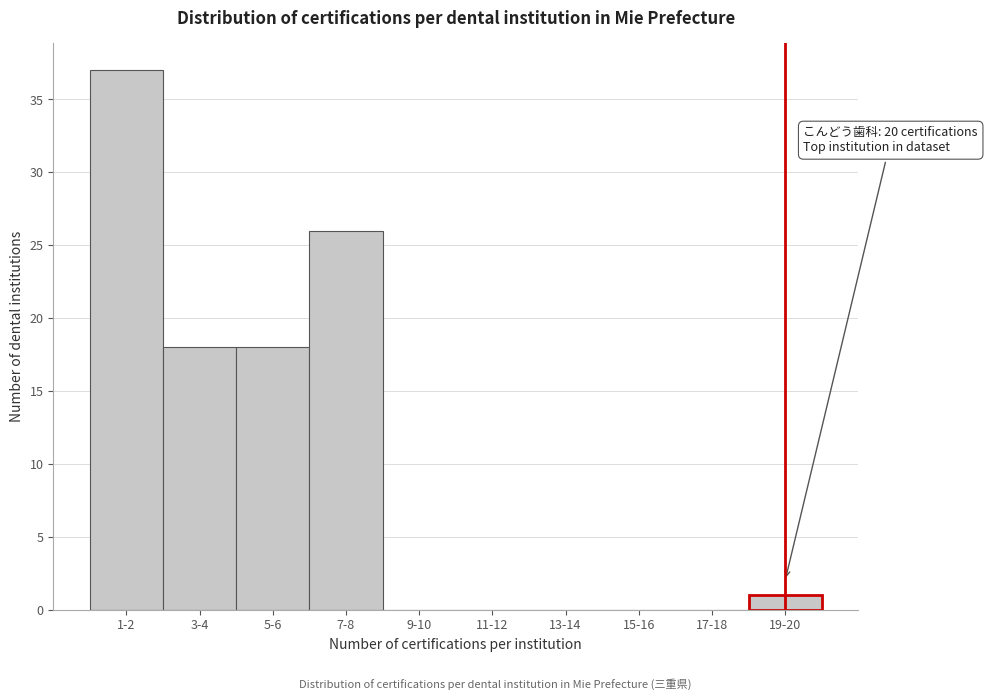

Reading right to left, extract all data points from this chart.

19-20=1	17-18=0	15-16=0	13-14=0	11-12=0	9-10=0	7-8=26	5-6=18	3-4=18	1-2=37